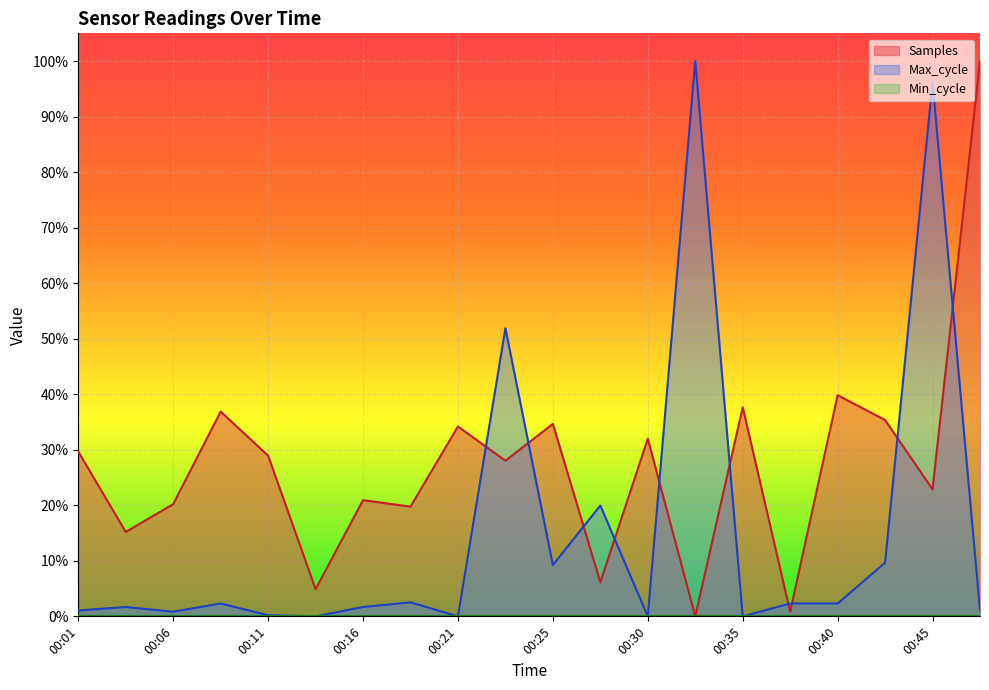

Between which two adjacent categories do Max_cycle and Samples first intersect?

00:21 and 00:23